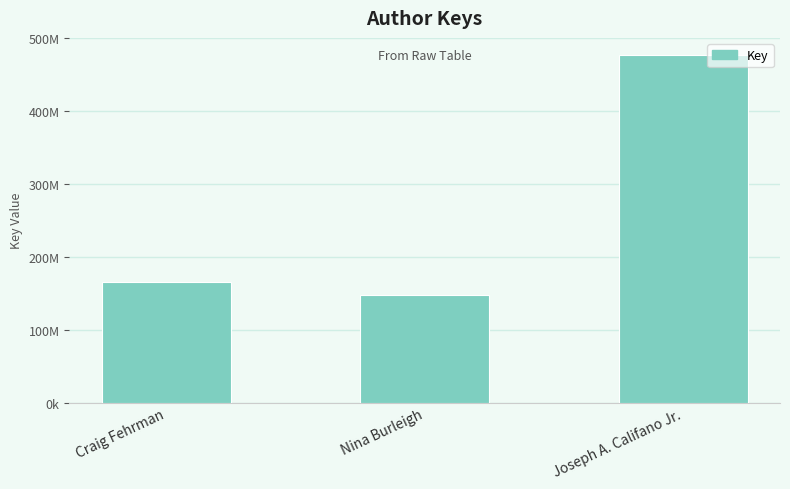

Does the chart contain any negative values?

No